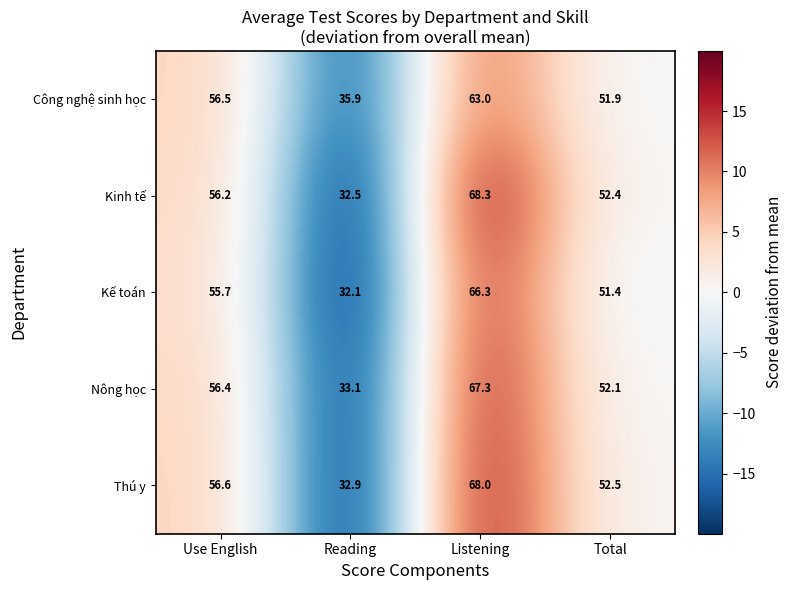

Which category has the lowest value across all series?

Reading